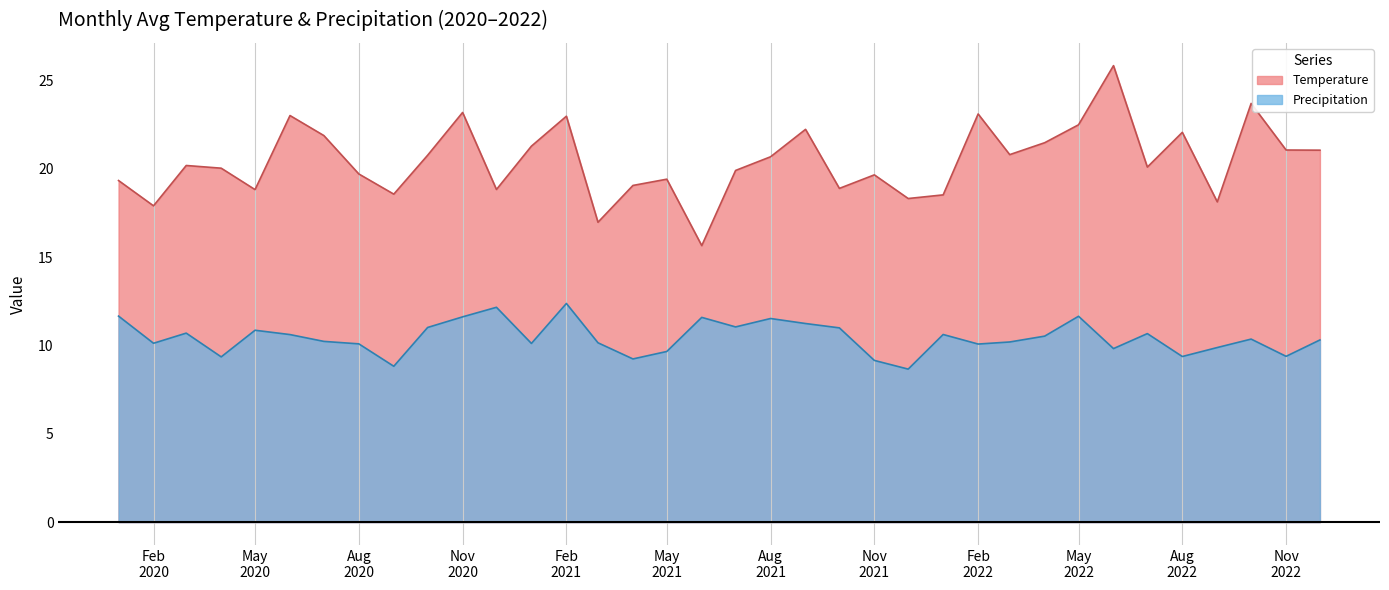

What is the lowest value of the Temperature series?

15.7